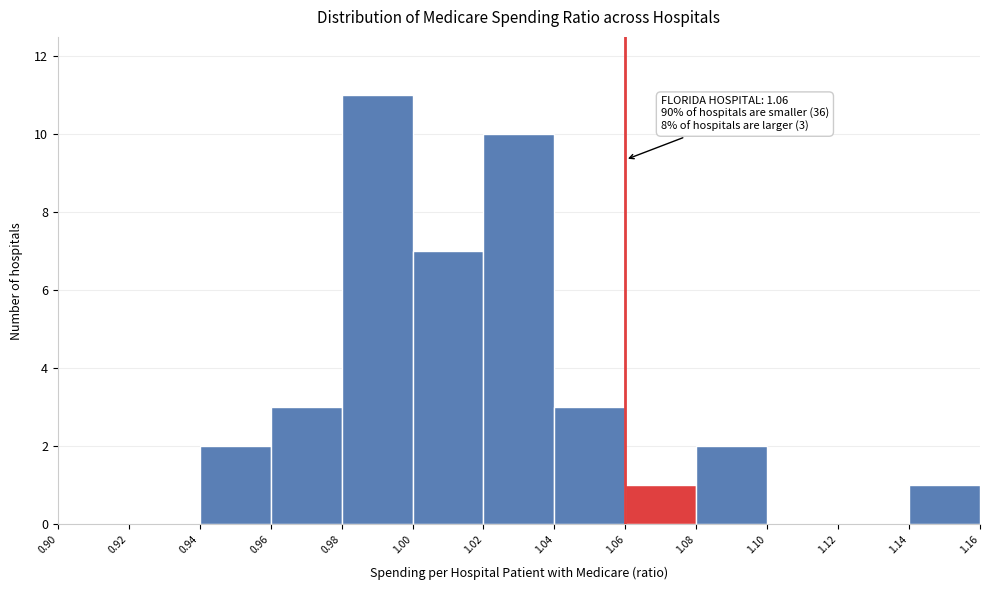

Over which range of the x-axis is the bar tallest?

0.98 to 1.00